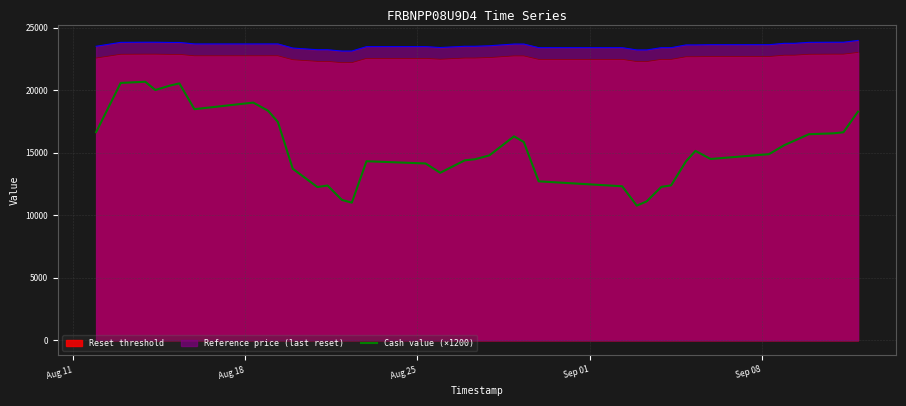

Which series has the widest spread of values?

Cash value (×1200)